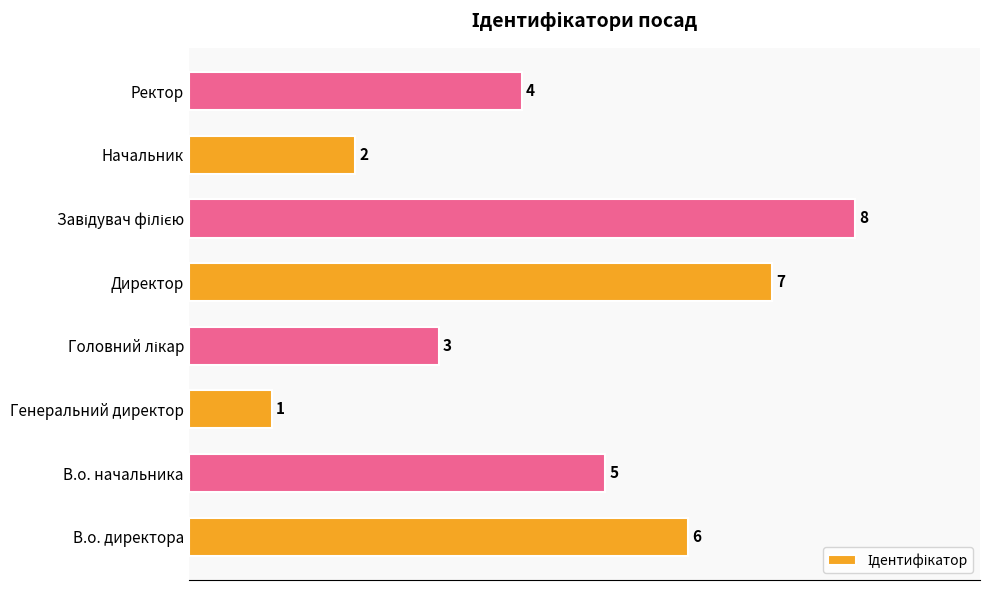

What is the sum of all values?

36